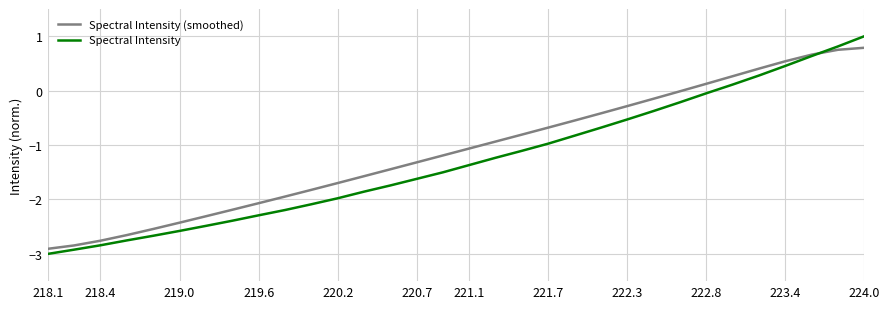

Which series has the largest total across all categories?

Spectral Intensity (smoothed)